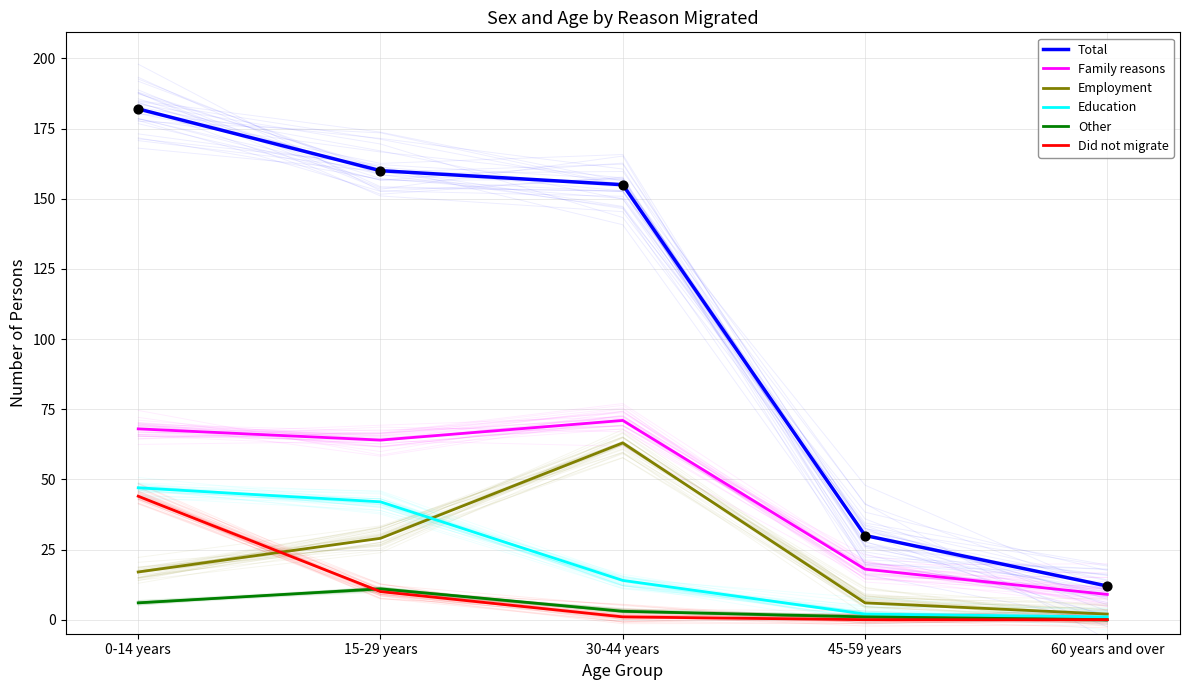

What are all the series names shown in the legend?

Total, Family reasons, Employment, Education, Other, Did not migrate